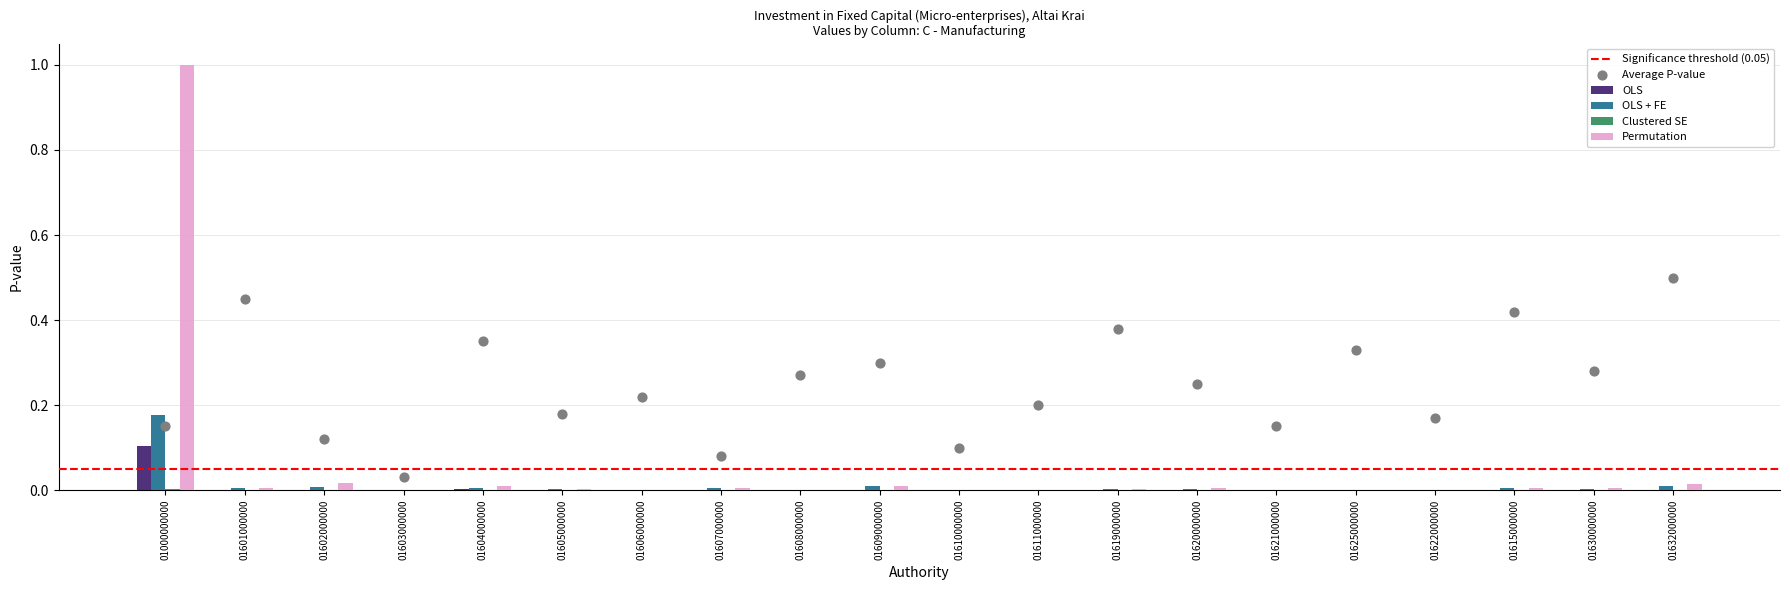

Which series has the widest spread of Y values?

Permutation